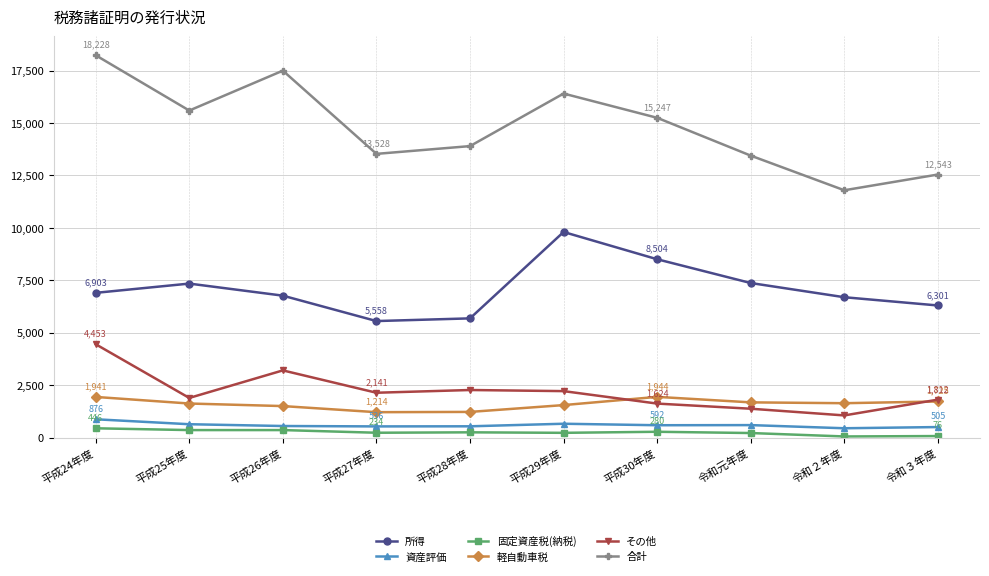

What is the label of the 10th point from the right?

平成24年度